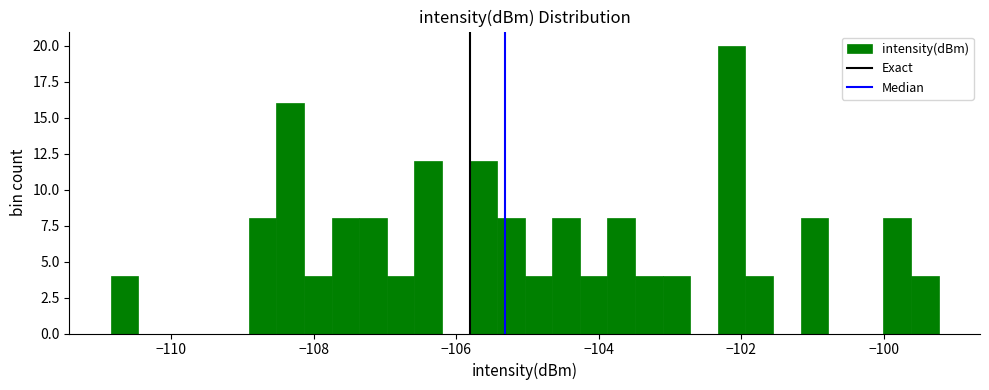

Read against the x-axis, roughly where is the centre of the tallest bar?

-102.2